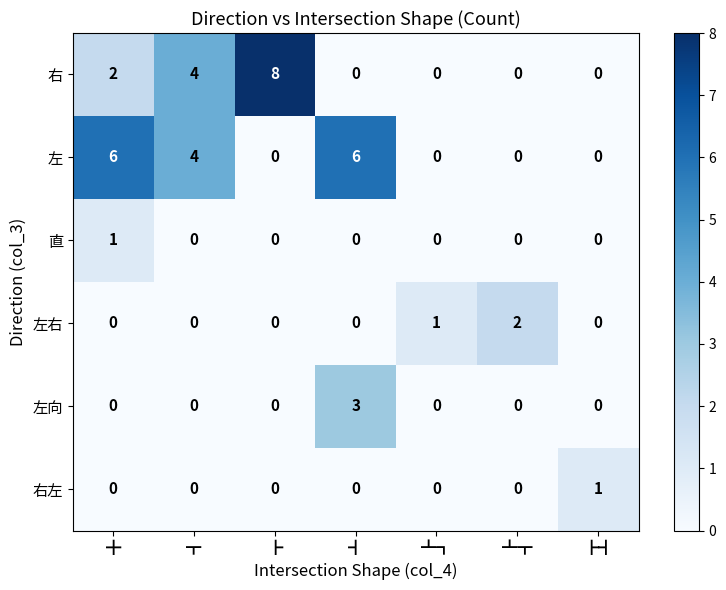

True or false: 右左 has a value of 1 at ┣┫.

True